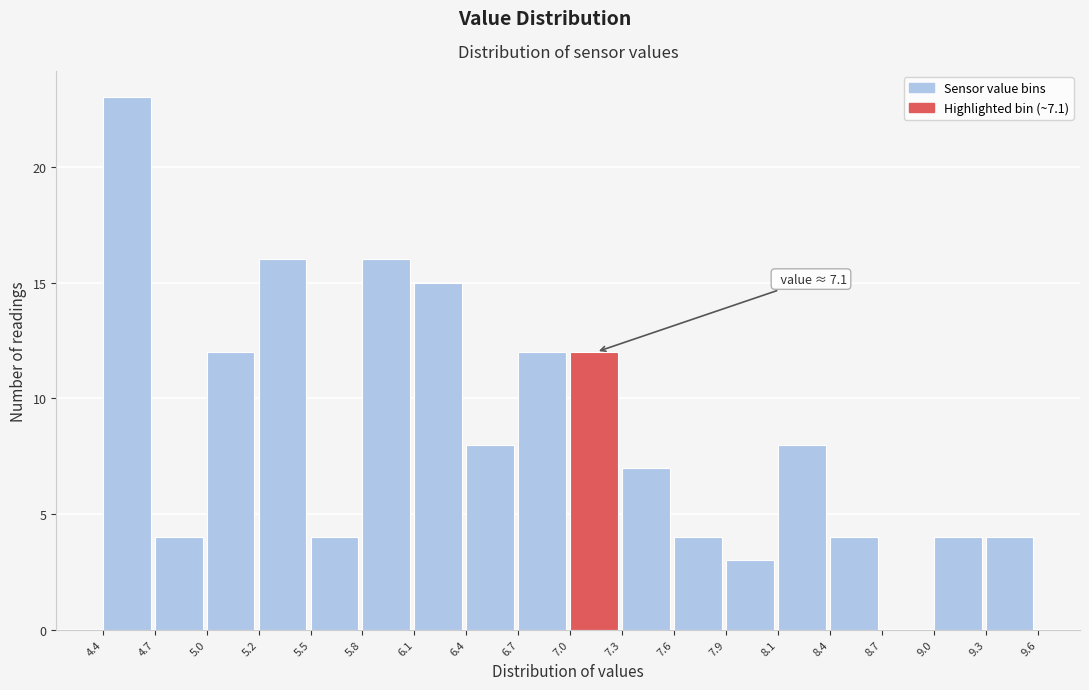

Over which range of the x-axis is the bar tallest?

4.4 to 4.7